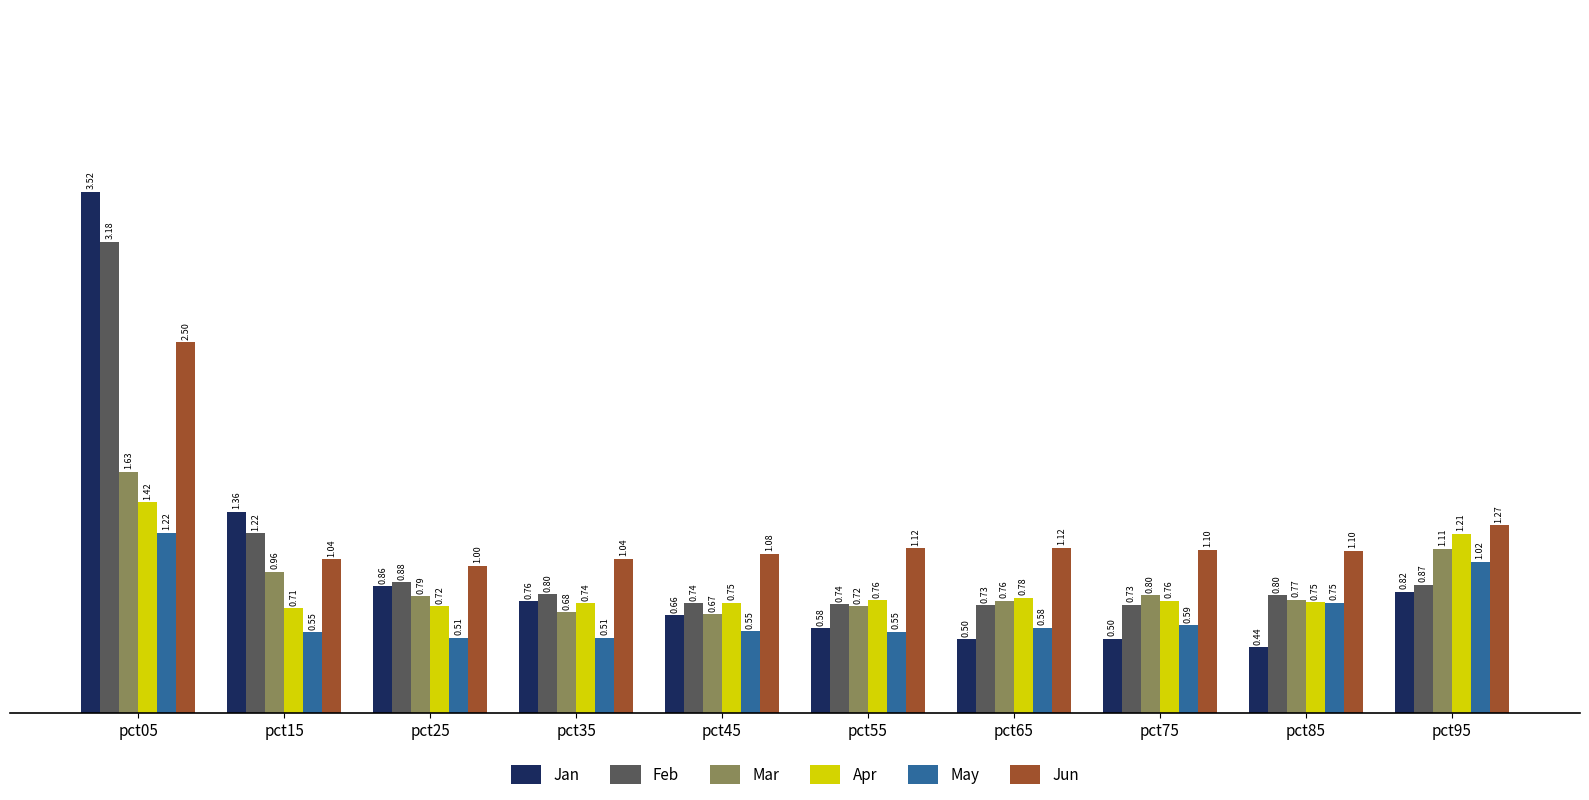

What is the value of the Feb bar at the 4th from the left?

0.8